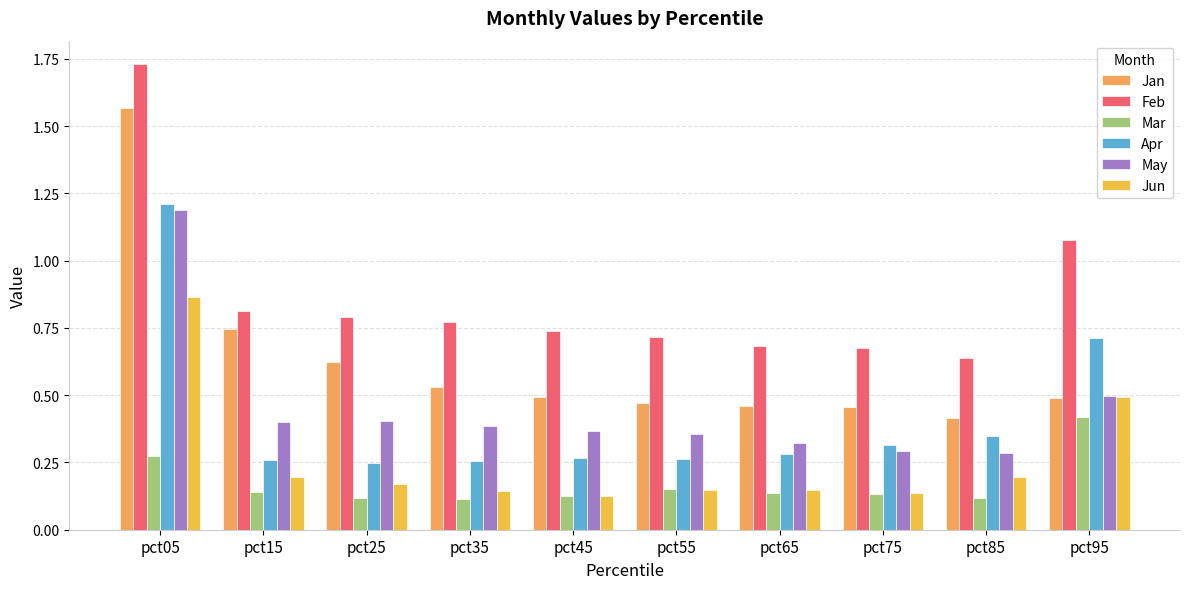

What is the sum of the Jan values at pct05 and pct55?

2.0